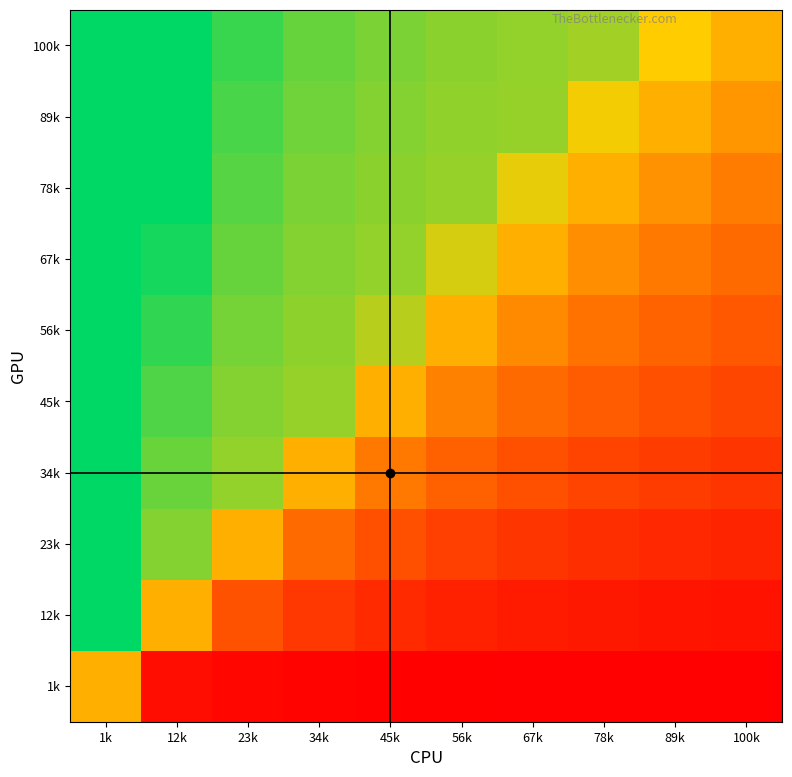

At which category is the sum across all series the highest?

1k